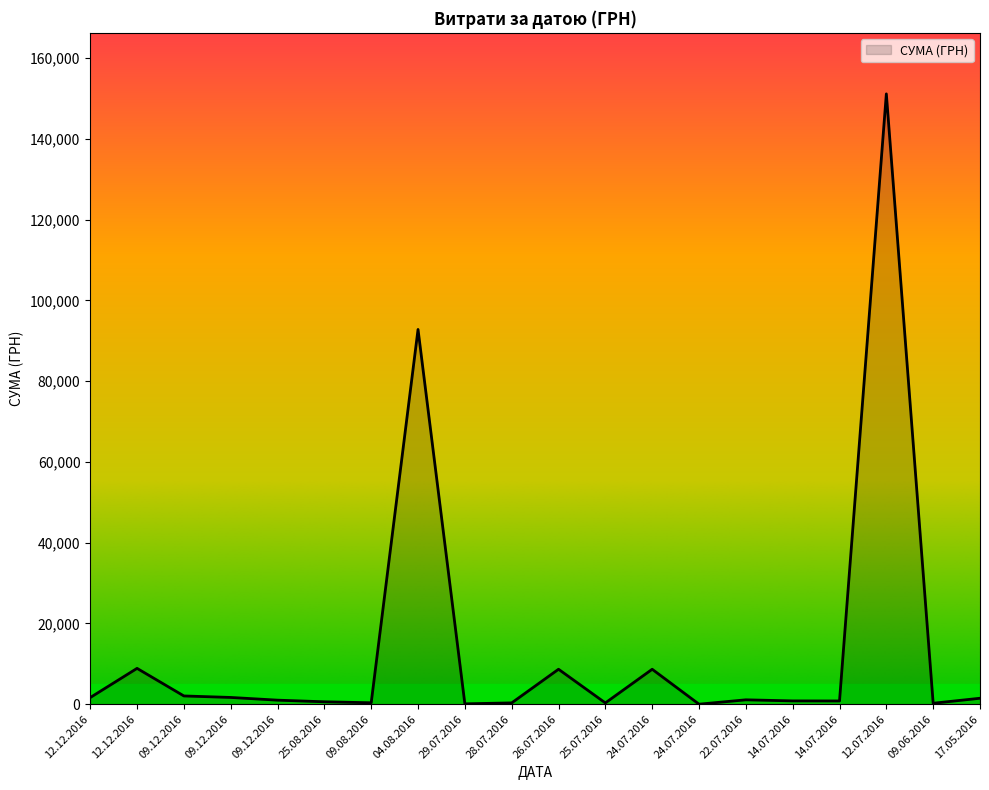

What is the difference between the values at 28.07.2016 and 09.06.2016?

91.6